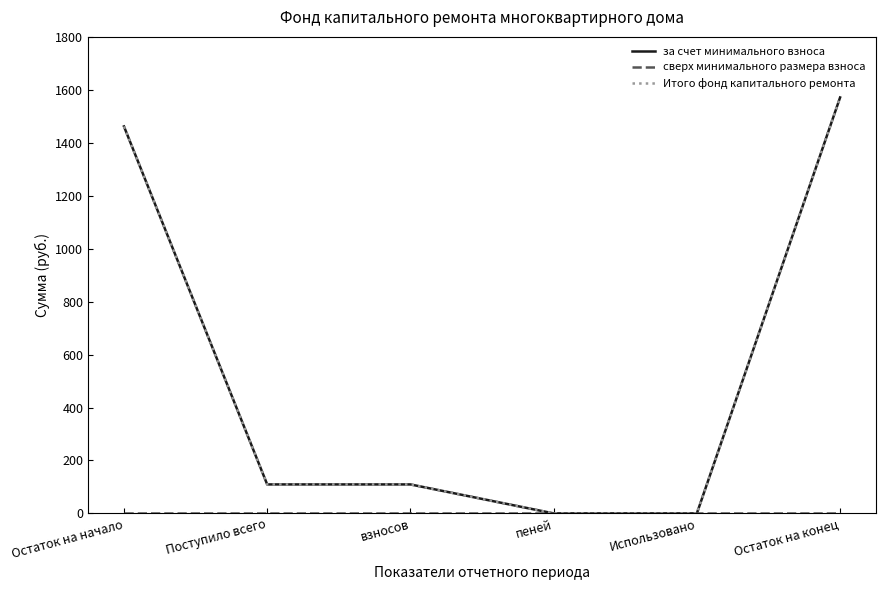

Does the chart have visible grid lines?

No